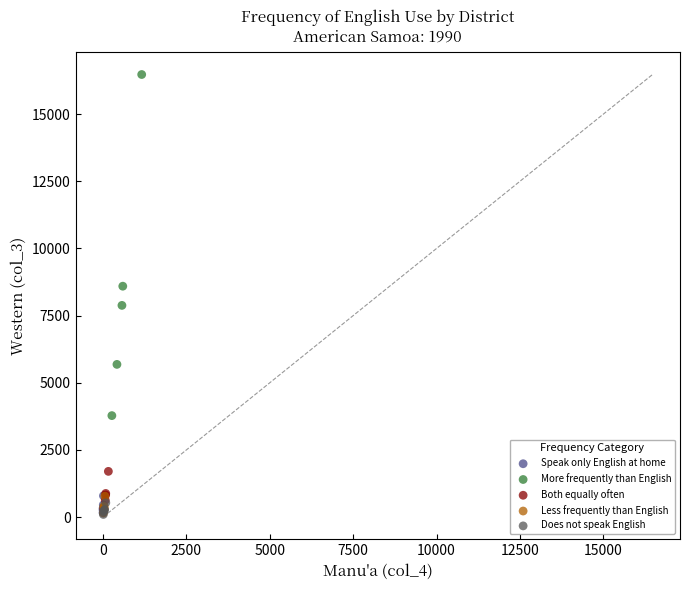

Which series has the largest Y range (max minus min)?

More frequently than English